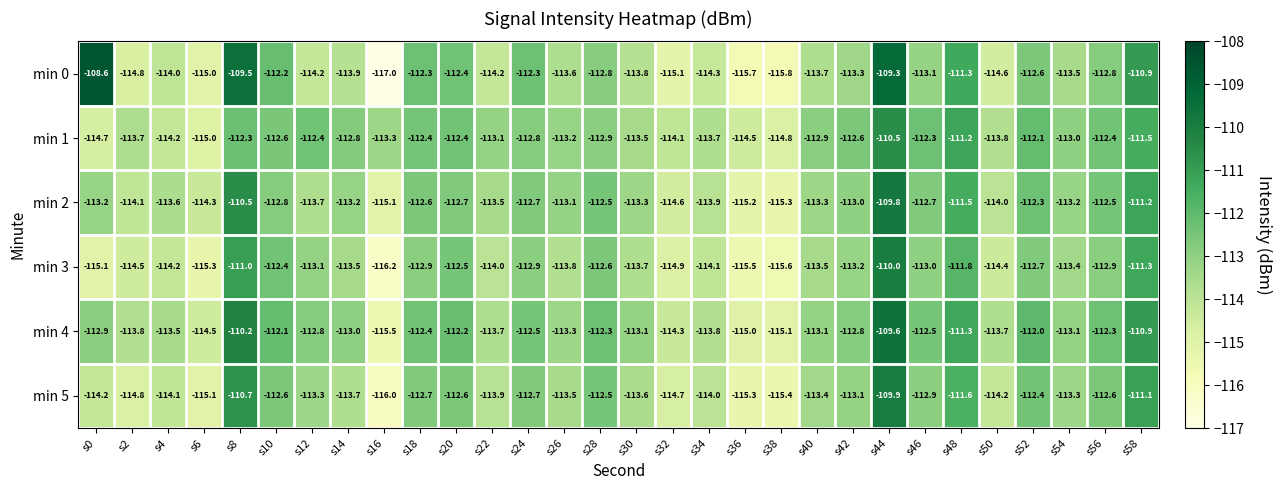

At which label is min 4 closest to -112?

s52